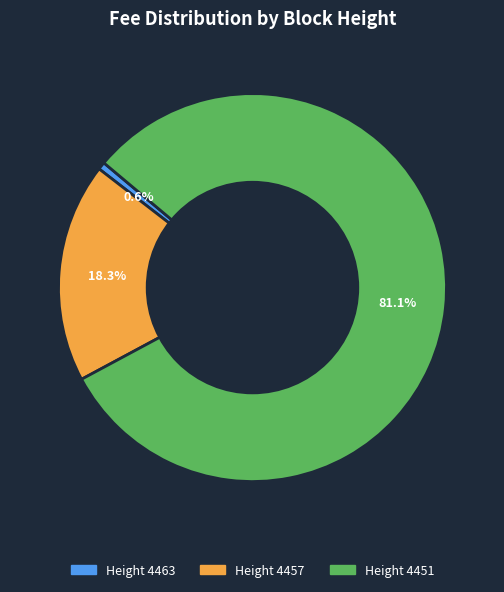

Count the number of slices in the pie.

3